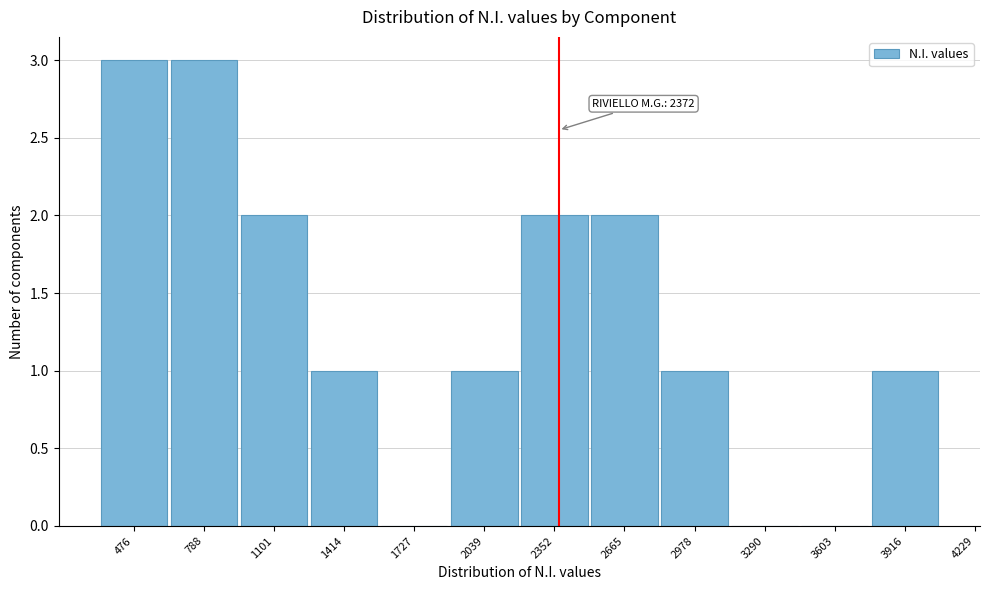

Reading right to left, list all the values displayed in this chart.

3916=1	3603=0	3290=0	2978=1	2665=2	2352=2	2039=1	1727=0	1414=1	1101=2	788=3	476=3